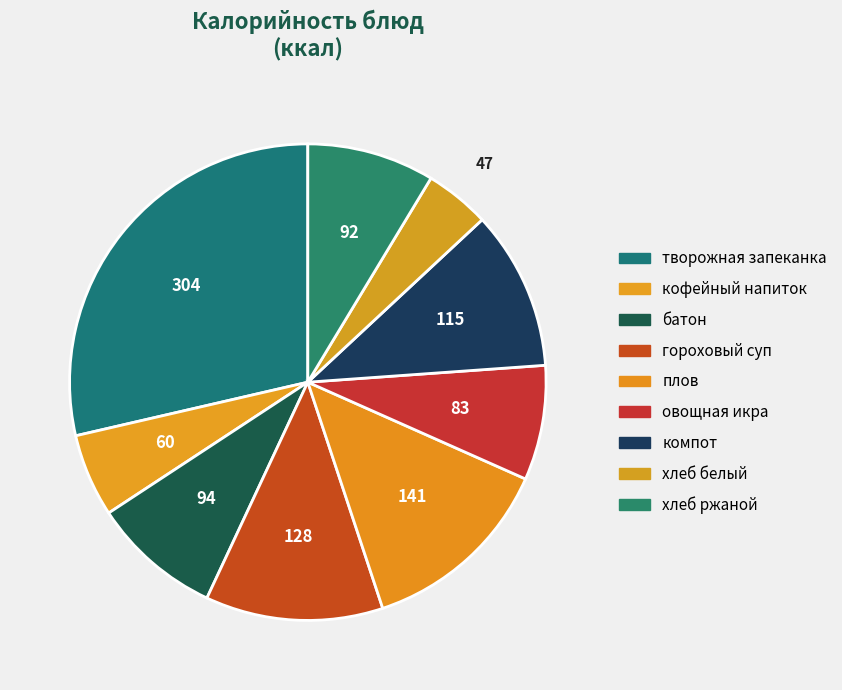

True or false: гороховый суп accounts for 1% of the total.

False